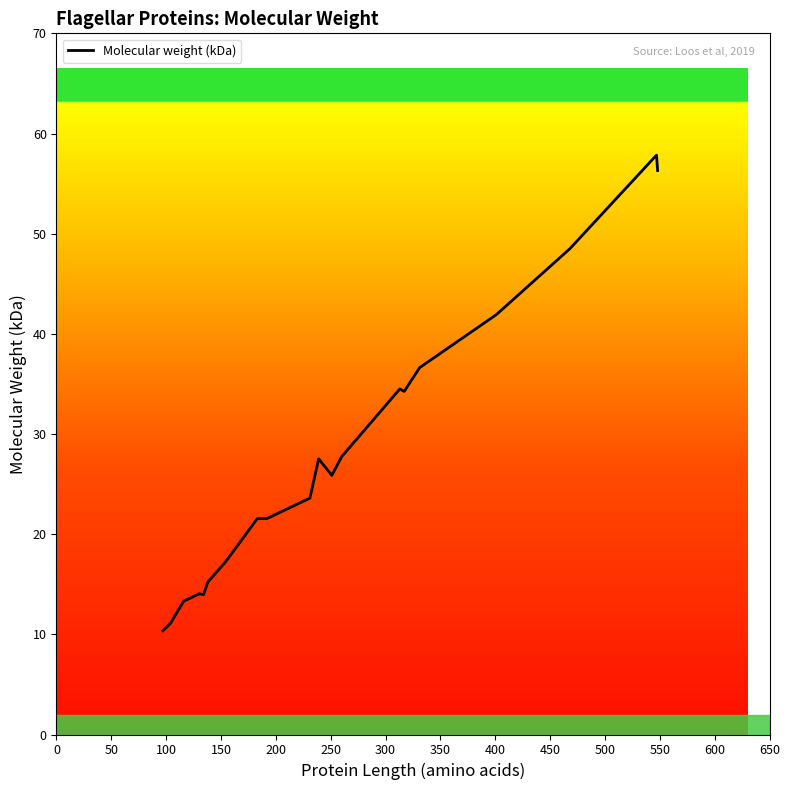

What is the greatest value displayed?

57.8